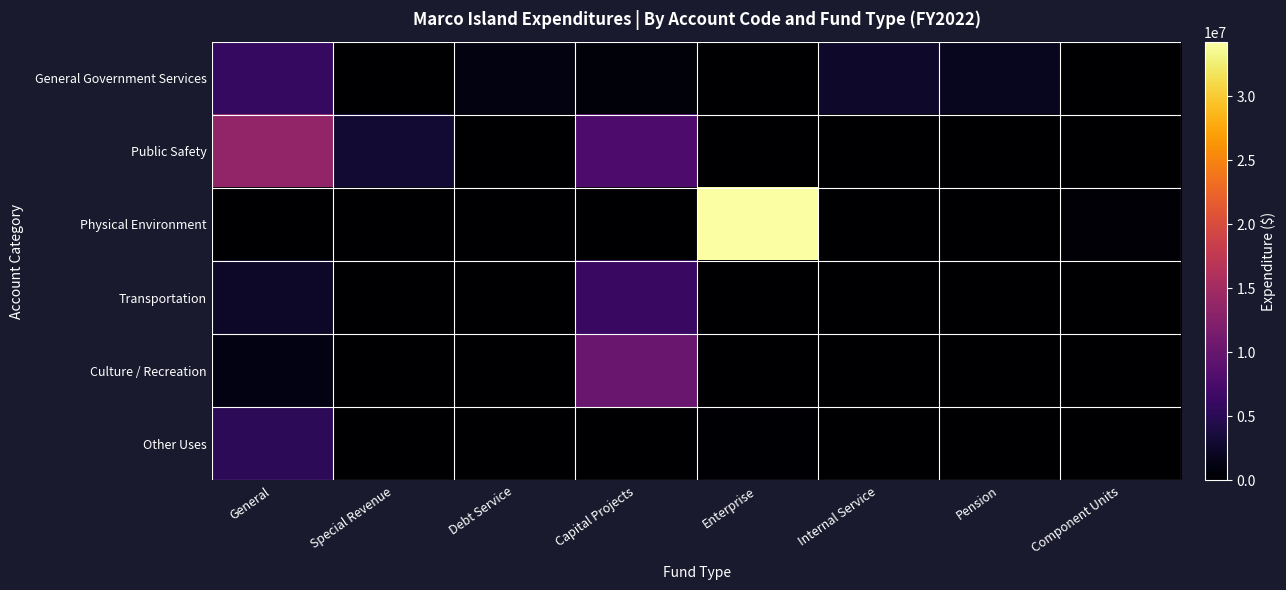

Reading left to right, what are all the values shown in this chart?

General Government Services: General=5806258	Special Revenue=0	Debt Service=984490	Capital Projects=539069	Enterprise=0	Internal Service=2646694	Pension=1926919	Component Units=0
Public Safety: General=13550040	Special Revenue=3022122	Debt Service=0	Capital Projects=7882153	Enterprise=0	Internal Service=0	Pension=0	Component Units=0
Physical Environment: General=0	Special Revenue=0	Debt Service=0	Capital Projects=0	Enterprise=34270564	Internal Service=0	Pension=0	Component Units=532004
Transportation: General=2476461	Special Revenue=0	Debt Service=0	Capital Projects=6165714	Enterprise=0	Internal Service=0	Pension=0	Component Units=0
Culture / Recreation: General=1131912	Special Revenue=0	Debt Service=0	Capital Projects=10168446	Enterprise=0	Internal Service=0	Pension=0	Component Units=0
Other Uses: General=5250583	Special Revenue=46482	Debt Service=0	Capital Projects=0	Enterprise=179224	Internal Service=0	Pension=0	Component Units=0